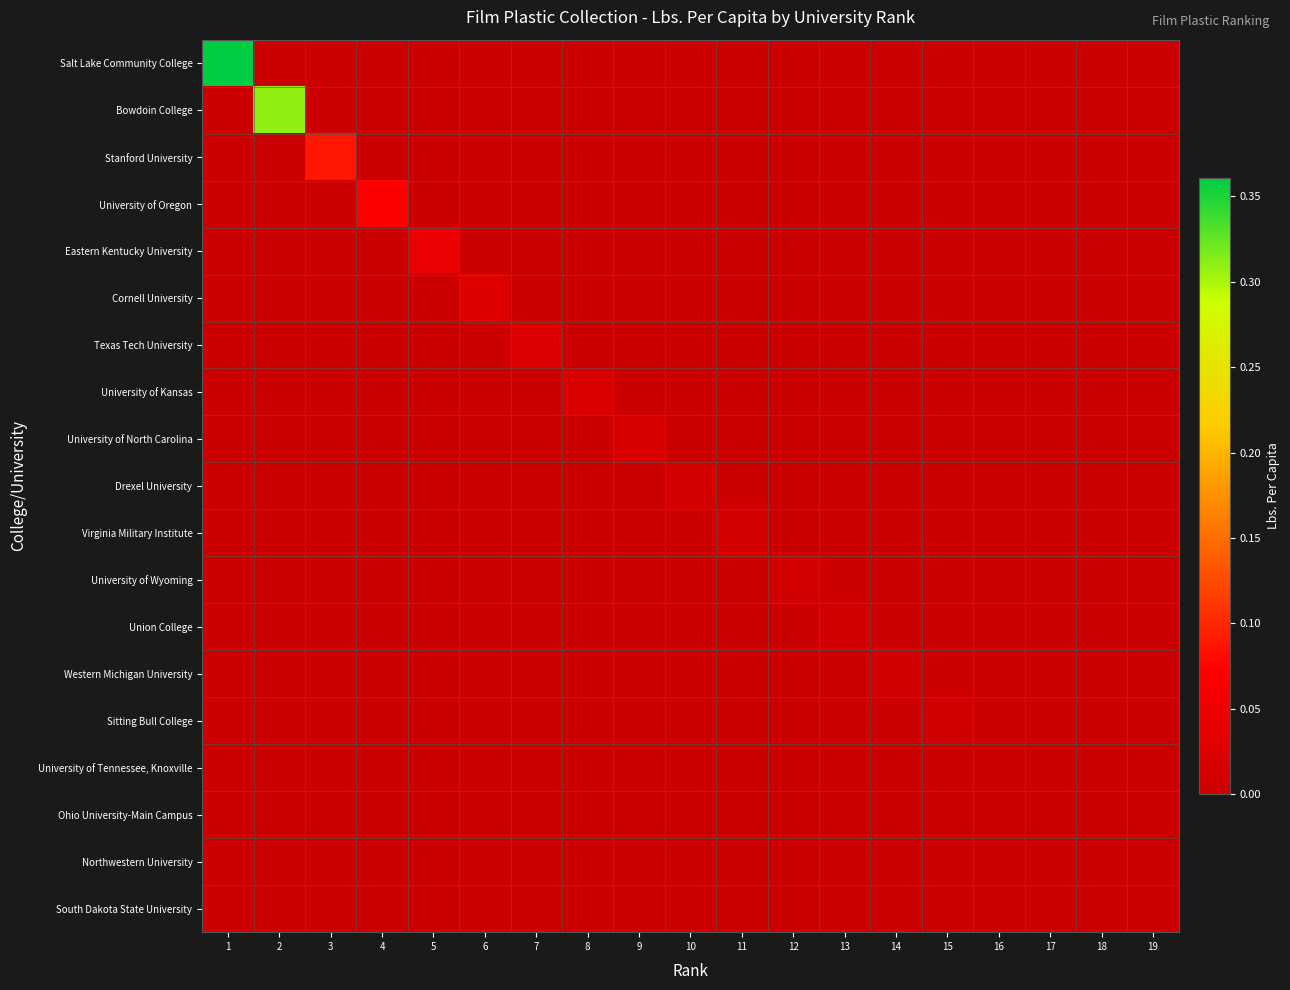

Reading left to right, transcribe all the data shown in this chart.

Salt Lake Community College: 1=0.4	2=0.0	3=0.0	4=0.0	5=0.0	6=0.0	7=0.0	8=0.0	9=0.0	10=0.0	11=0.0	12=0.0	13=0.0	14=0.0	15=0.0	16=0.0	17=0.0	18=0.0	19=0.0
Bowdoin College: 1=0.0	2=0.3	3=0.0	4=0.0	5=0.0	6=0.0	7=0.0	8=0.0	9=0.0	10=0.0	11=0.0	12=0.0	13=0.0	14=0.0	15=0.0	16=0.0	17=0.0	18=0.0	19=0.0
Stanford University: 1=0.0	2=0.0	3=0.1	4=0.0	5=0.0	6=0.0	7=0.0	8=0.0	9=0.0	10=0.0	11=0.0	12=0.0	13=0.0	14=0.0	15=0.0	16=0.0	17=0.0	18=0.0	19=0.0
University of Oregon: 1=0.0	2=0.0	3=0.0	4=0.1	5=0.0	6=0.0	7=0.0	8=0.0	9=0.0	10=0.0	11=0.0	12=0.0	13=0.0	14=0.0	15=0.0	16=0.0	17=0.0	18=0.0	19=0.0
Eastern Kentucky University: 1=0.0	2=0.0	3=0.0	4=0.0	5=0.0	6=0.0	7=0.0	8=0.0	9=0.0	10=0.0	11=0.0	12=0.0	13=0.0	14=0.0	15=0.0	16=0.0	17=0.0	18=0.0	19=0.0
Cornell University: 1=0.0	2=0.0	3=0.0	4=0.0	5=0.0	6=0.0	7=0.0	8=0.0	9=0.0	10=0.0	11=0.0	12=0.0	13=0.0	14=0.0	15=0.0	16=0.0	17=0.0	18=0.0	19=0.0
Texas Tech University: 1=0.0	2=0.0	3=0.0	4=0.0	5=0.0	6=0.0	7=0.0	8=0.0	9=0.0	10=0.0	11=0.0	12=0.0	13=0.0	14=0.0	15=0.0	16=0.0	17=0.0	18=0.0	19=0.0
University of Kansas: 1=0.0	2=0.0	3=0.0	4=0.0	5=0.0	6=0.0	7=0.0	8=0.0	9=0.0	10=0.0	11=0.0	12=0.0	13=0.0	14=0.0	15=0.0	16=0.0	17=0.0	18=0.0	19=0.0
University of North Carolina: 1=0.0	2=0.0	3=0.0	4=0.0	5=0.0	6=0.0	7=0.0	8=0.0	9=0.0	10=0.0	11=0.0	12=0.0	13=0.0	14=0.0	15=0.0	16=0.0	17=0.0	18=0.0	19=0.0
Drexel University: 1=0.0	2=0.0	3=0.0	4=0.0	5=0.0	6=0.0	7=0.0	8=0.0	9=0.0	10=0.0	11=0.0	12=0.0	13=0.0	14=0.0	15=0.0	16=0.0	17=0.0	18=0.0	19=0.0
Virginia Military Institute: 1=0.0	2=0.0	3=0.0	4=0.0	5=0.0	6=0.0	7=0.0	8=0.0	9=0.0	10=0.0	11=0.0	12=0.0	13=0.0	14=0.0	15=0.0	16=0.0	17=0.0	18=0.0	19=0.0
University of Wyoming: 1=0.0	2=0.0	3=0.0	4=0.0	5=0.0	6=0.0	7=0.0	8=0.0	9=0.0	10=0.0	11=0.0	12=0.0	13=0.0	14=0.0	15=0.0	16=0.0	17=0.0	18=0.0	19=0.0
Union College: 1=0.0	2=0.0	3=0.0	4=0.0	5=0.0	6=0.0	7=0.0	8=0.0	9=0.0	10=0.0	11=0.0	12=0.0	13=0.0	14=0.0	15=0.0	16=0.0	17=0.0	18=0.0	19=0.0
Western Michigan University: 1=0.0	2=0.0	3=0.0	4=0.0	5=0.0	6=0.0	7=0.0	8=0.0	9=0.0	10=0.0	11=0.0	12=0.0	13=0.0	14=0.0	15=0.0	16=0.0	17=0.0	18=0.0	19=0.0
Sitting Bull College: 1=0.0	2=0.0	3=0.0	4=0.0	5=0.0	6=0.0	7=0.0	8=0.0	9=0.0	10=0.0	11=0.0	12=0.0	13=0.0	14=0.0	15=0.0	16=0.0	17=0.0	18=0.0	19=0.0
University of Tennessee, Knoxville: 1=0.0	2=0.0	3=0.0	4=0.0	5=0.0	6=0.0	7=0.0	8=0.0	9=0.0	10=0.0	11=0.0	12=0.0	13=0.0	14=0.0	15=0.0	16=0.0	17=0.0	18=0.0	19=0.0
Ohio University-Main Campus: 1=0.0	2=0.0	3=0.0	4=0.0	5=0.0	6=0.0	7=0.0	8=0.0	9=0.0	10=0.0	11=0.0	12=0.0	13=0.0	14=0.0	15=0.0	16=0.0	17=0.0	18=0.0	19=0.0
Northwestern University: 1=0.0	2=0.0	3=0.0	4=0.0	5=0.0	6=0.0	7=0.0	8=0.0	9=0.0	10=0.0	11=0.0	12=0.0	13=0.0	14=0.0	15=0.0	16=0.0	17=0.0	18=0.0	19=0.0
South Dakota State University: 1=0.0	2=0.0	3=0.0	4=0.0	5=0.0	6=0.0	7=0.0	8=0.0	9=0.0	10=0.0	11=0.0	12=0.0	13=0.0	14=0.0	15=0.0	16=0.0	17=0.0	18=0.0	19=0.0